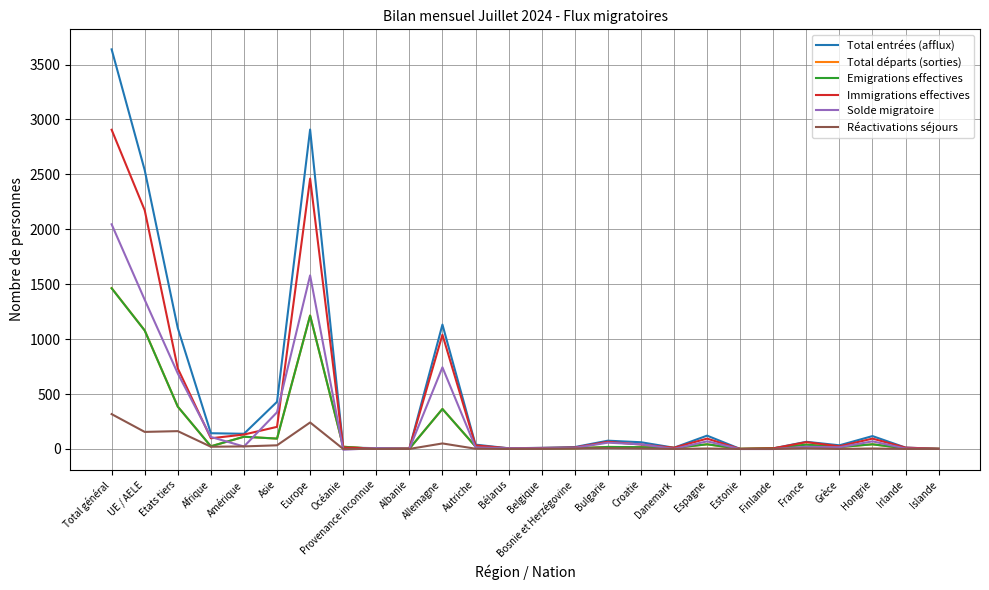

What is the maximum value for Total départs (sorties)?

1464